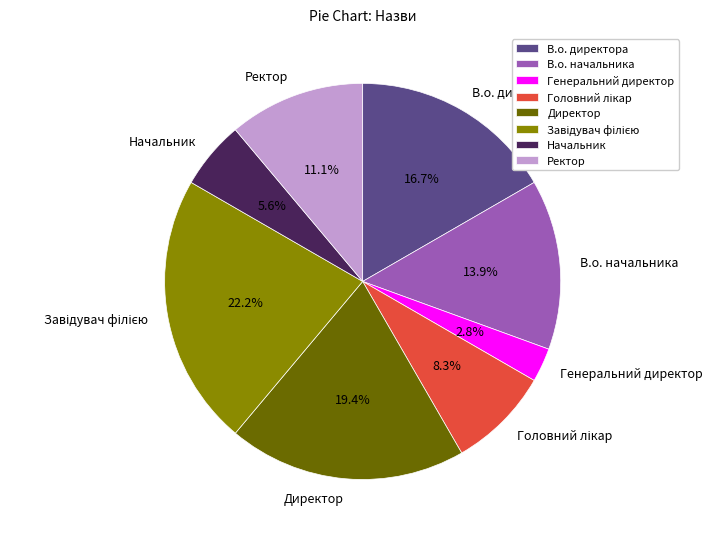

Which has a higher value, В.о. директора or Ректор?

В.о. директора